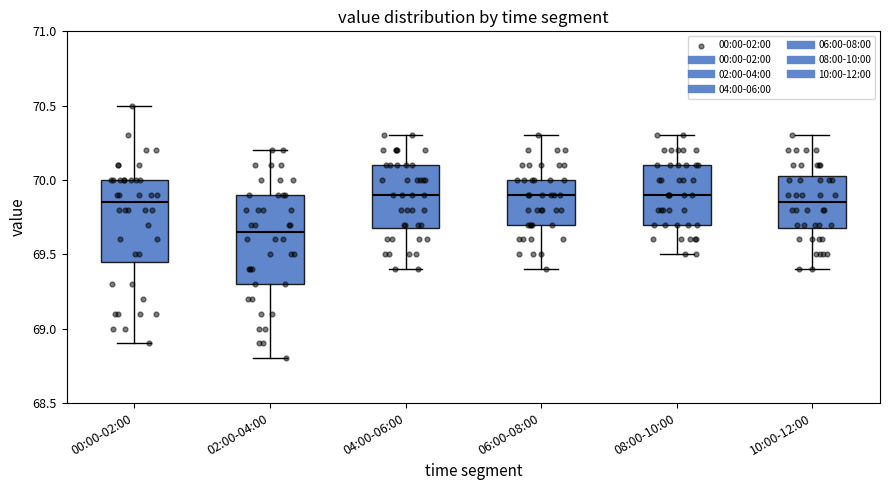

Where does the upper whisker of the box for 10:00-12:00 end on the y-axis? The values are not printed on the chart, so give them approximately, as read against the axis.

70.30